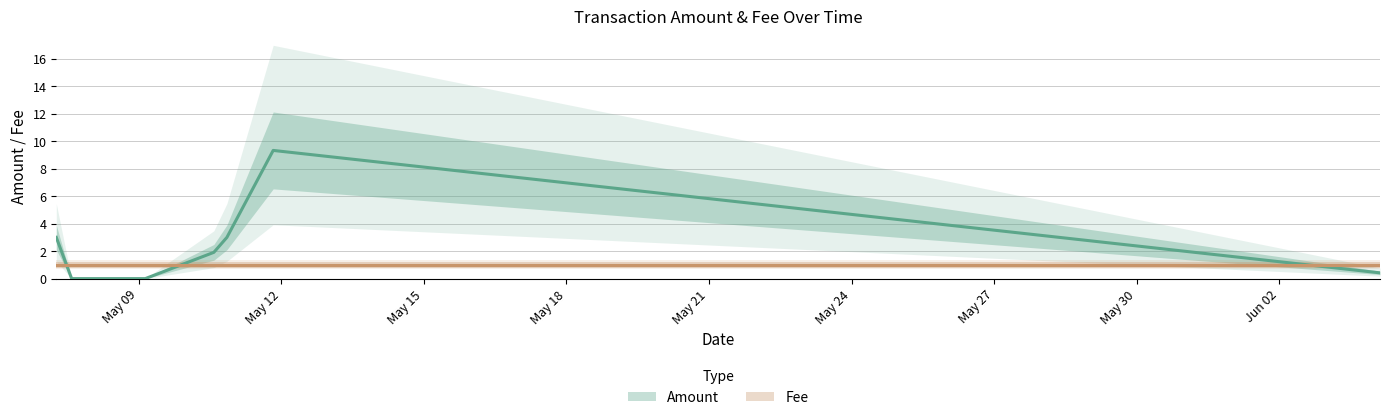

Which category has the lowest value across all series?

2017-05-07 14:09:04